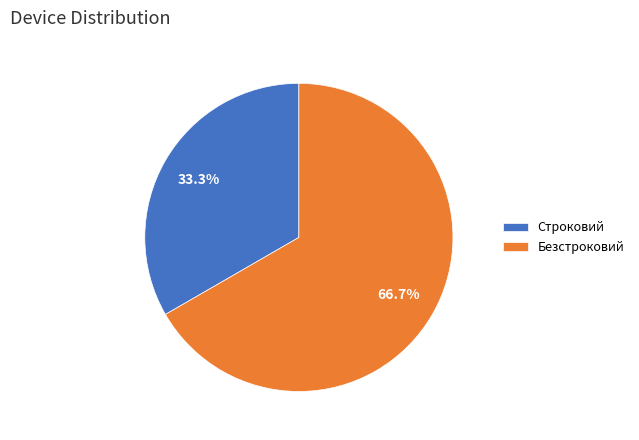

To the nearest percent, what is the difference between the Безстроковий and Строковий slice percentages?

33%